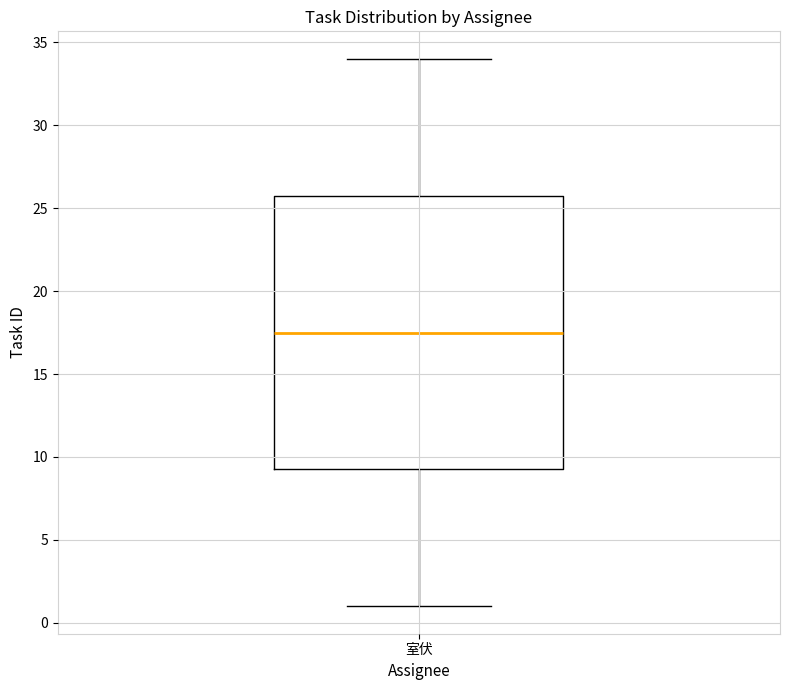

Transcribe this box plot: give where the median line is, the range the box spans, and where the two whiskers end, as read against the y-axis. The values are not printed on the chart, so give them approximately, as read against the axis.

median 17.5, box 9.5 to 26.0, whiskers 1.0 to 34.0